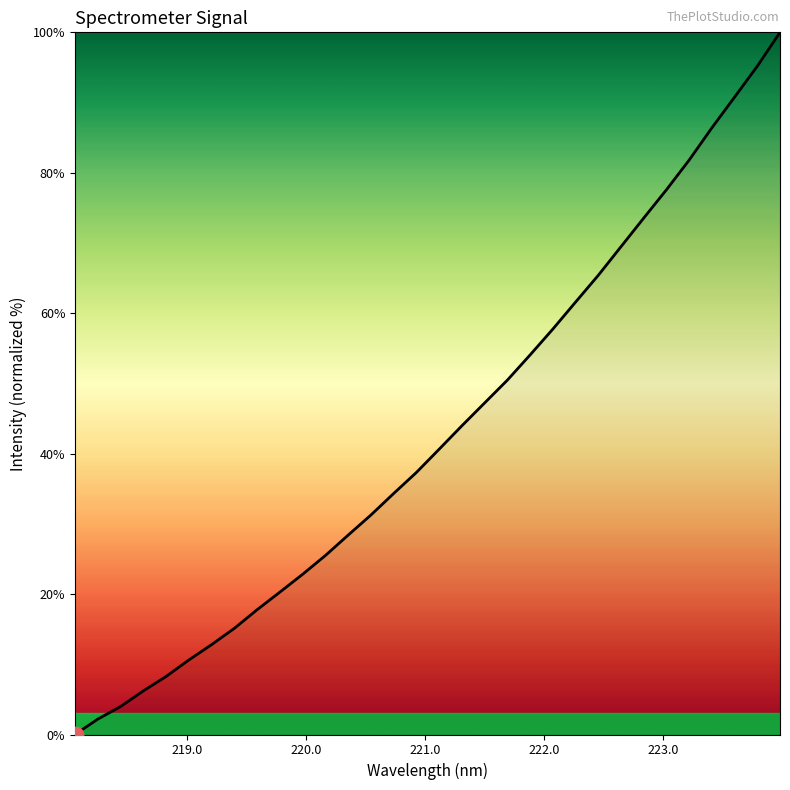

What is the greatest value displayed?

100.0